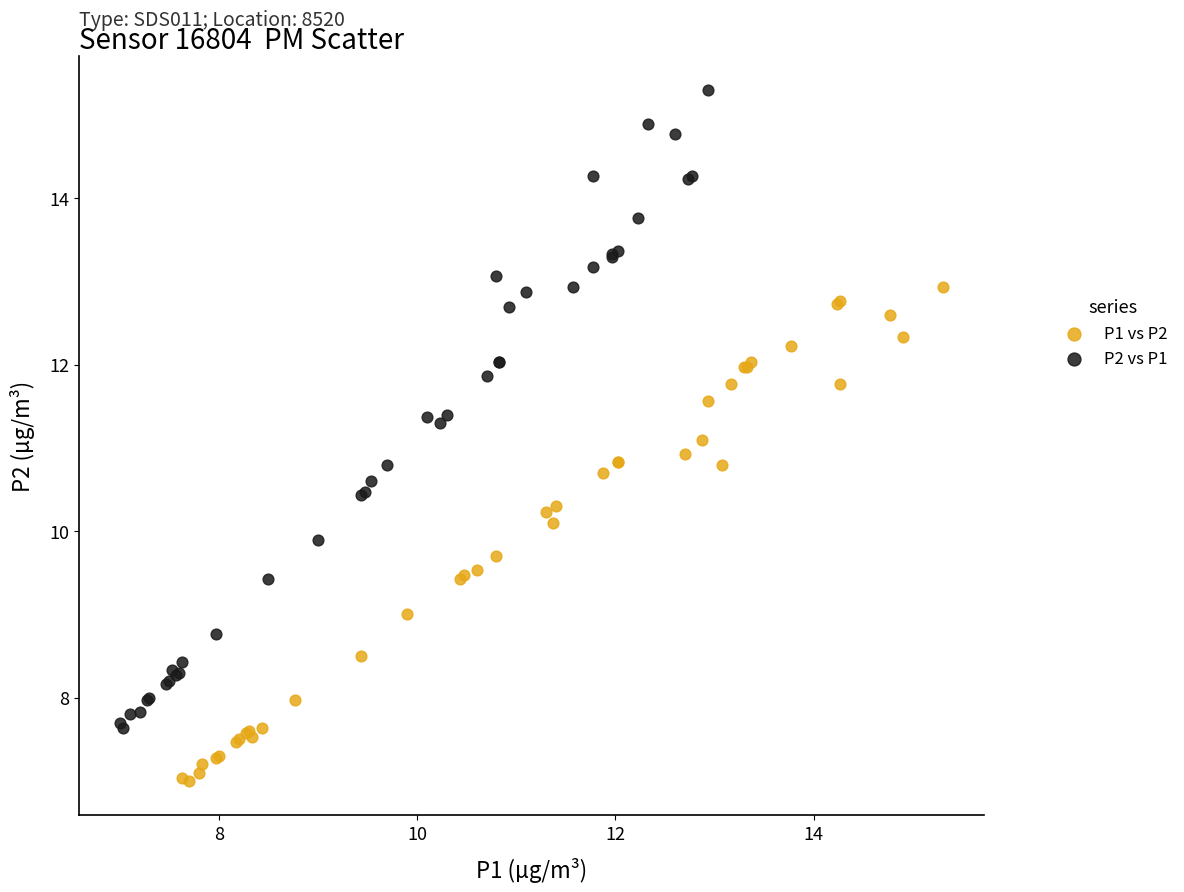

Which series has the widest spread of Y values?

P2 vs P1